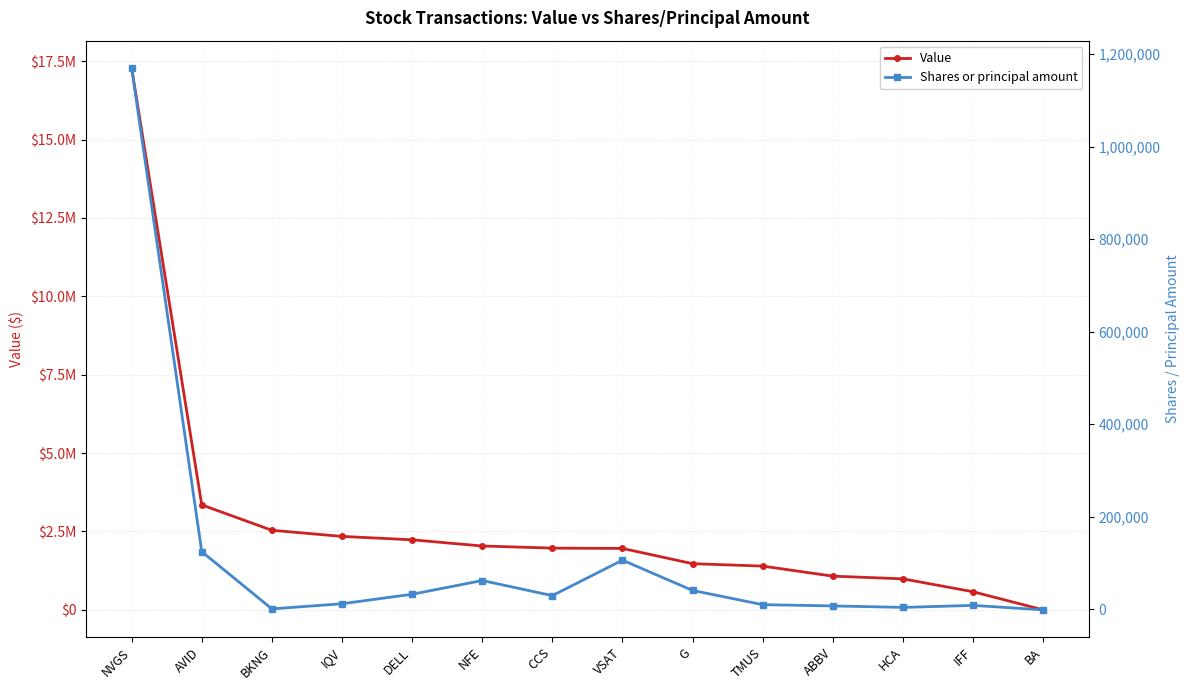

Where is the first local maximum for Shares or principal amount?

NFE